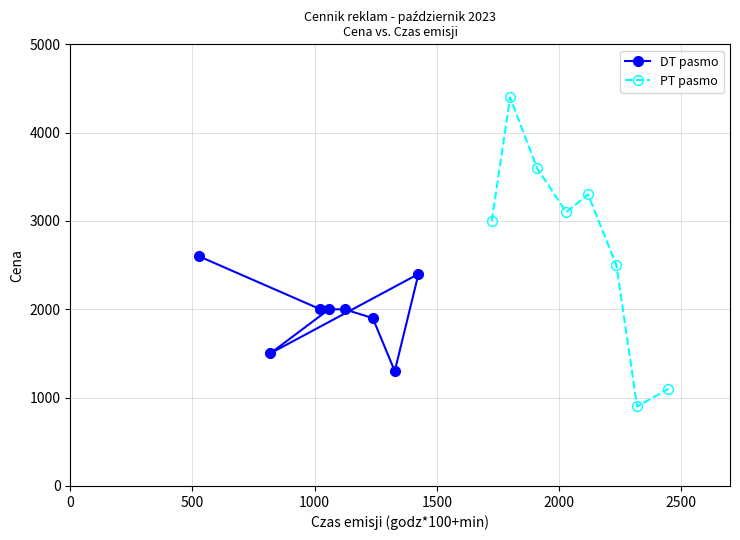

What is the highest value of the PT pasmo series?

4400